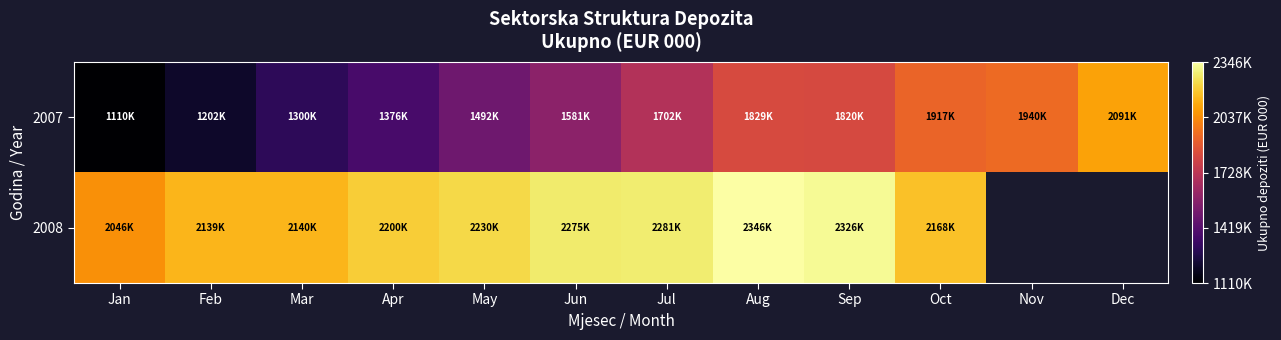

What is the spread (max minus min) of values at Oct?

250862.0